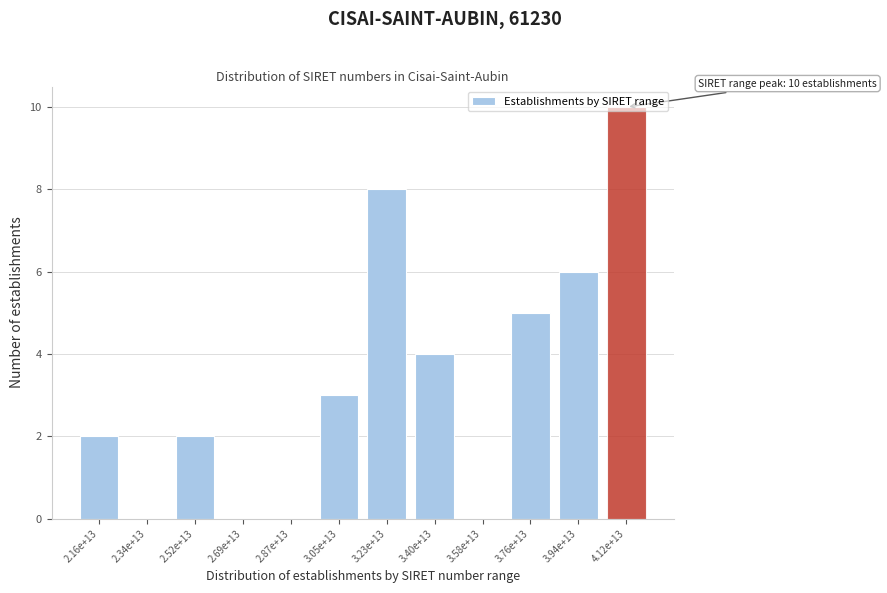

The value at 3.94e+13 is 6. True or false?

True